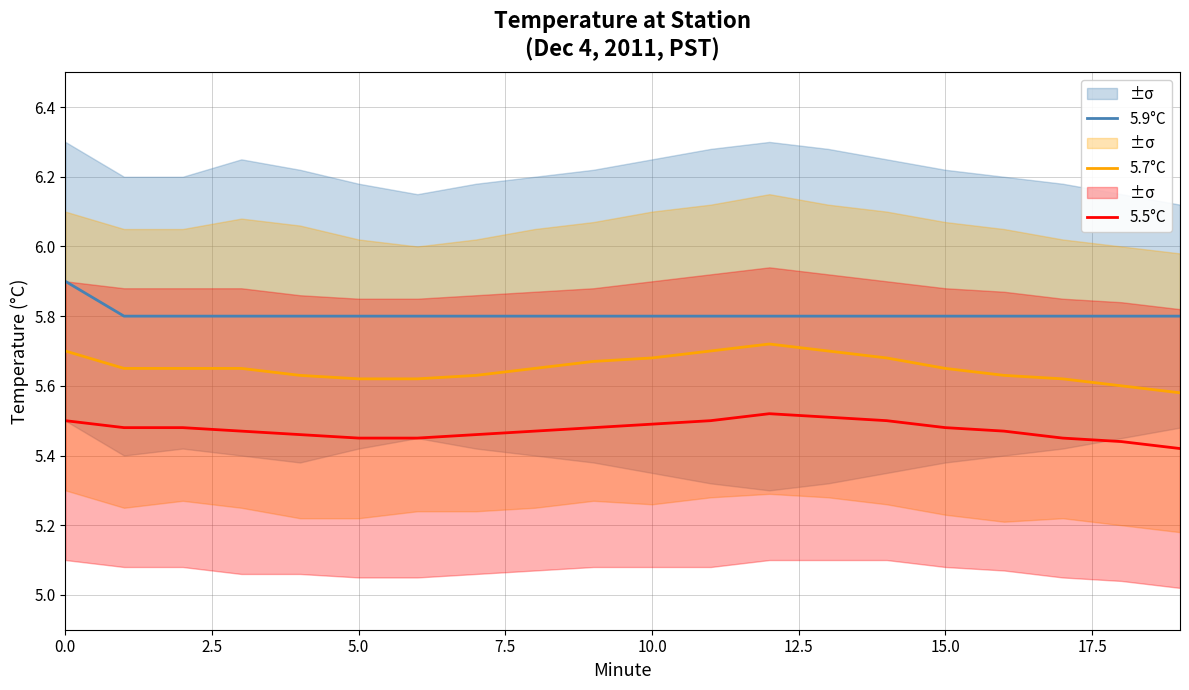

Rank the series by their maximum value, from lowest to highest.

5.5°C, 5.7°C, 5.9°C